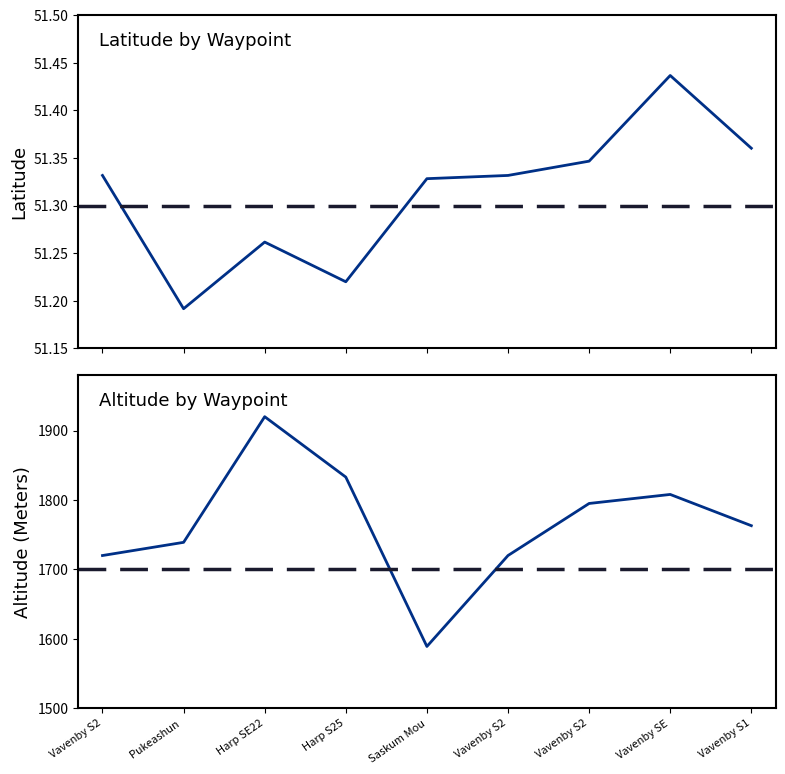

Reading right to left, transcribe all the data shown in this chart.

Latitude: 51.4	51.4	51.3	51.3	51.3	51.2	51.3	51.2	51.3
Altitude (Meters): 1763.0	1808.0	1795.0	1720.0	1589.0	1833.0	1920.0	1739.0	1720.0